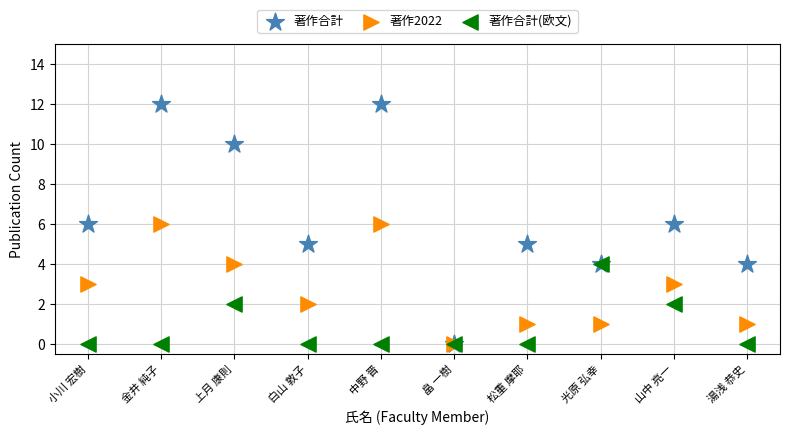

What are all the series names shown in the legend?

著作合計, 著作2022, 著作合計(欧文)